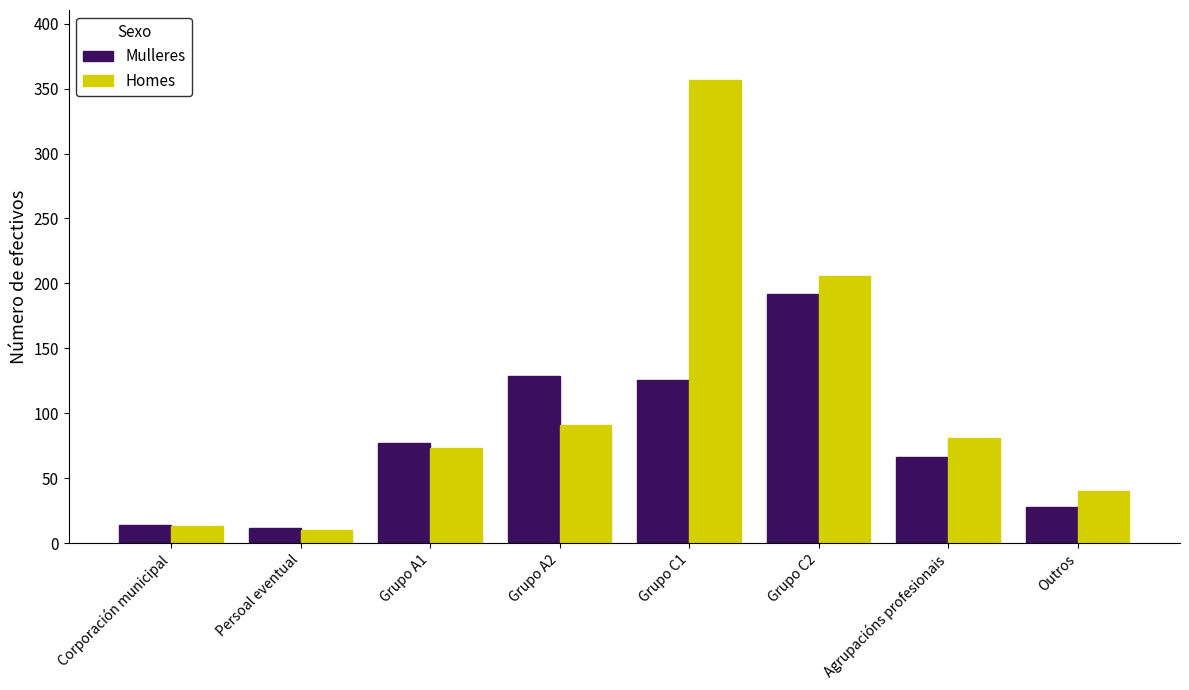

Which series changed the most between Persoal eventual and Outros?

Homes